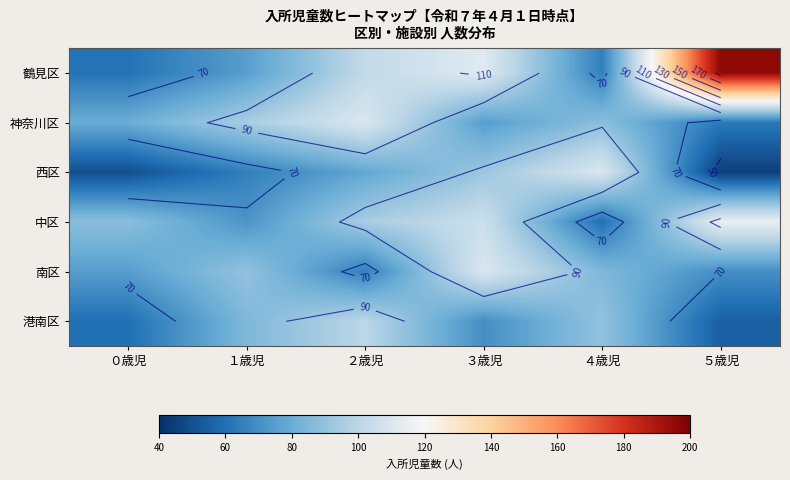

How many data points does each series have?

6